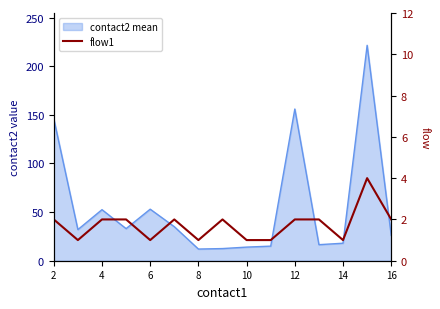

True or false: the data shows 2 at 10.

False